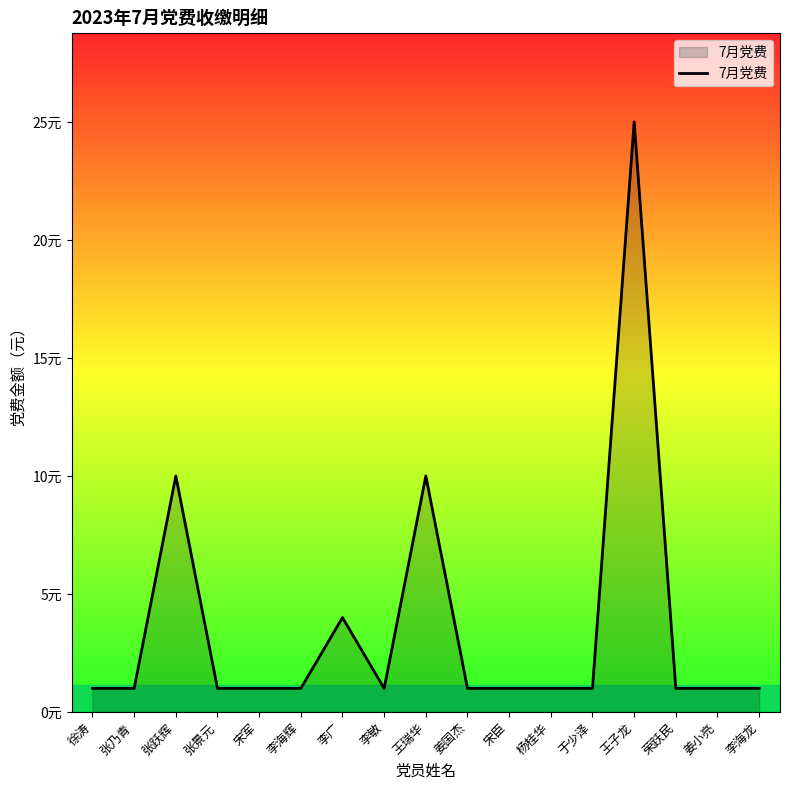

What is the ratio of the value at 王子龙 to the value at 张跃辉?

2.5